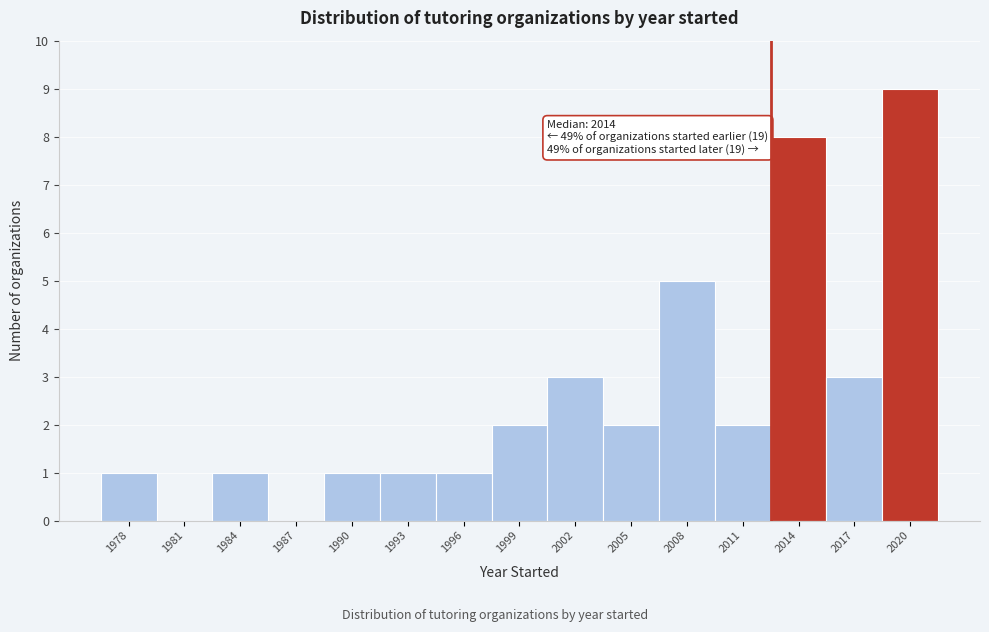

Reading right to left, transcribe all the data shown in this chart.

2020=9	2017=3	2014=8	2011=2	2008=5	2005=2	2002=3	1999=2	1996=1	1993=1	1990=1	1987=0	1984=1	1981=0	1978=1